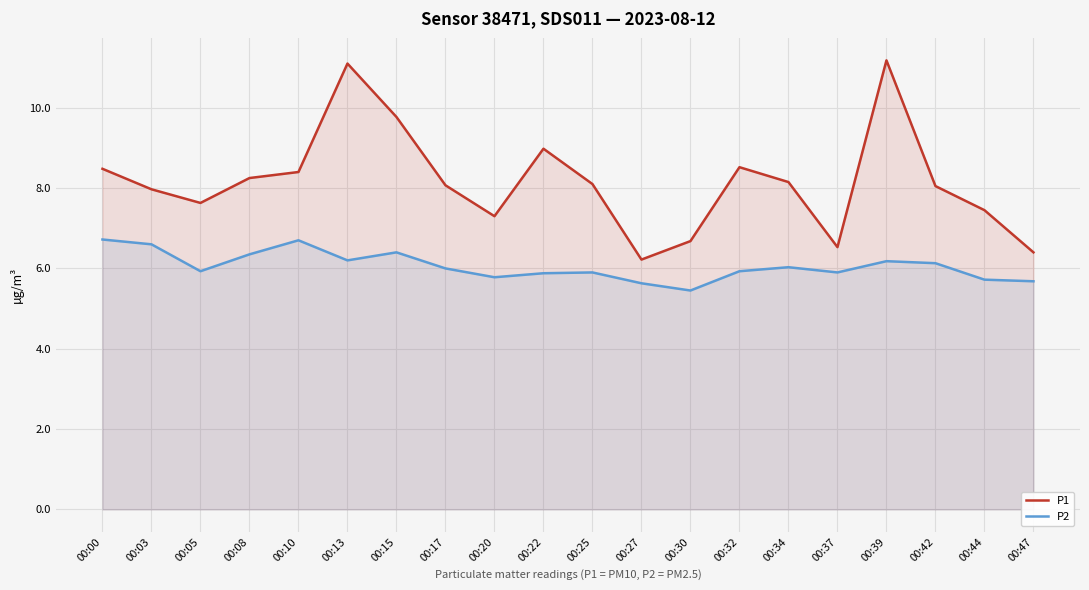

True or false: P2 and P1 cross at least once.

False